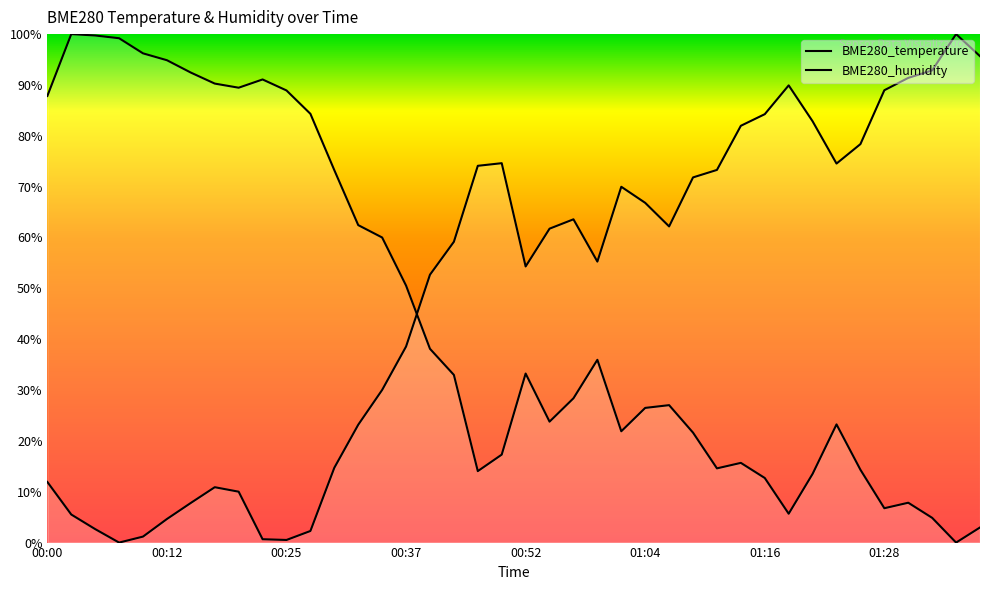

What is the difference between the highest and lowest values at 00:10?

95.0